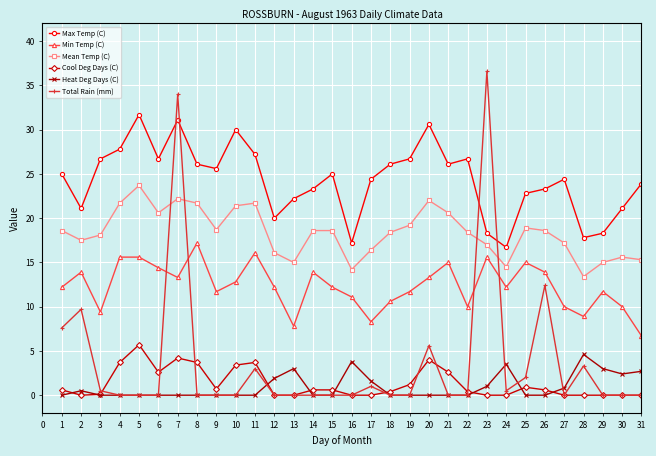

How many times do Total Rain (mm) and Max Temp (C) cross each other?

4